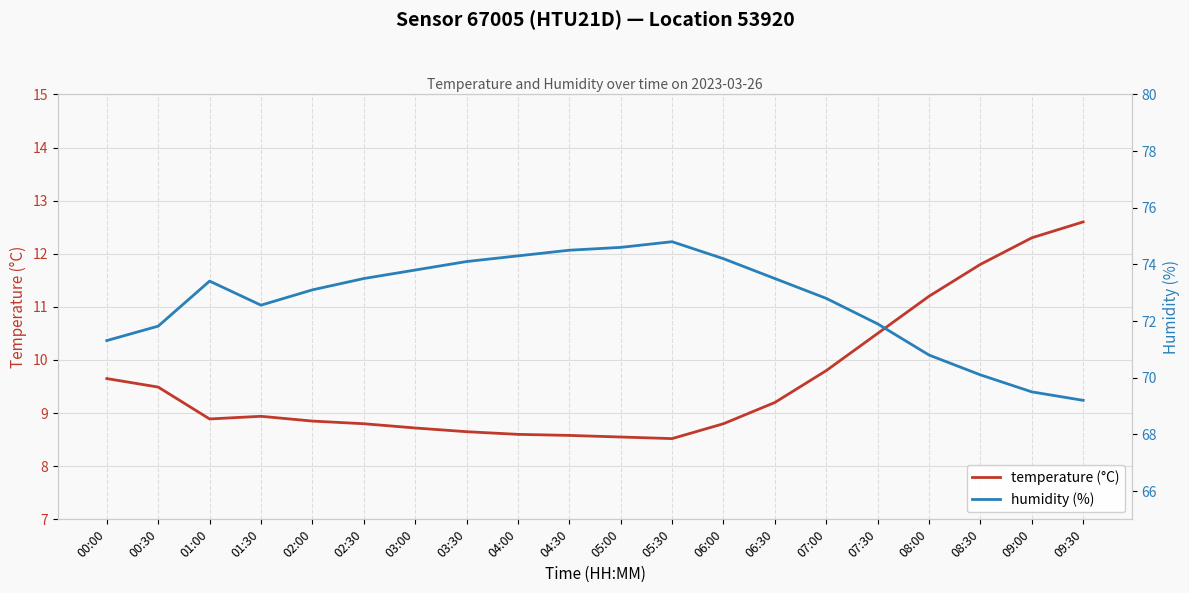

Which series has the largest range (max minus min)?

humidity (%)